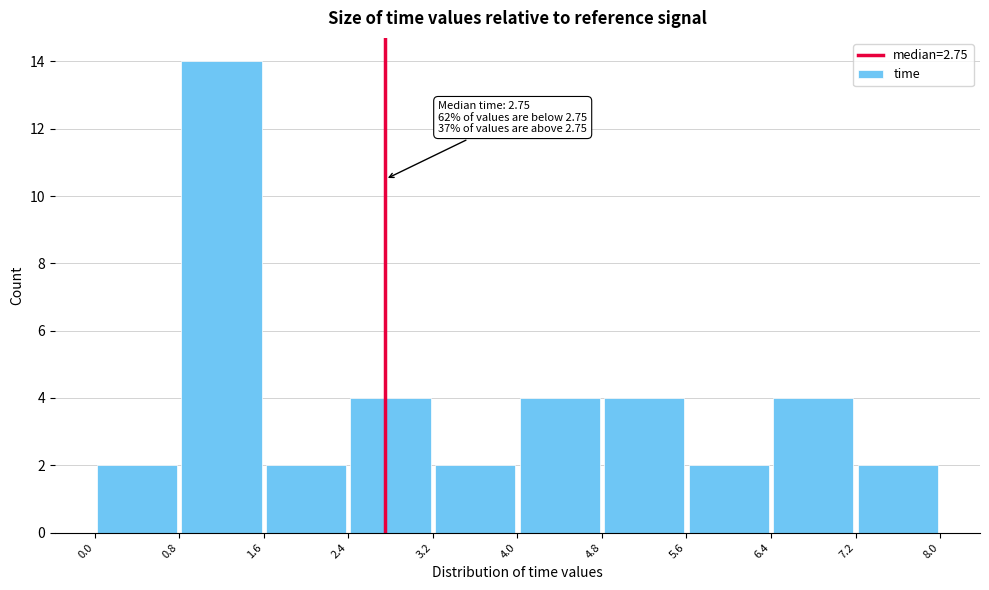

Over which range of the x-axis is the bar tallest?

0.8 to 1.6